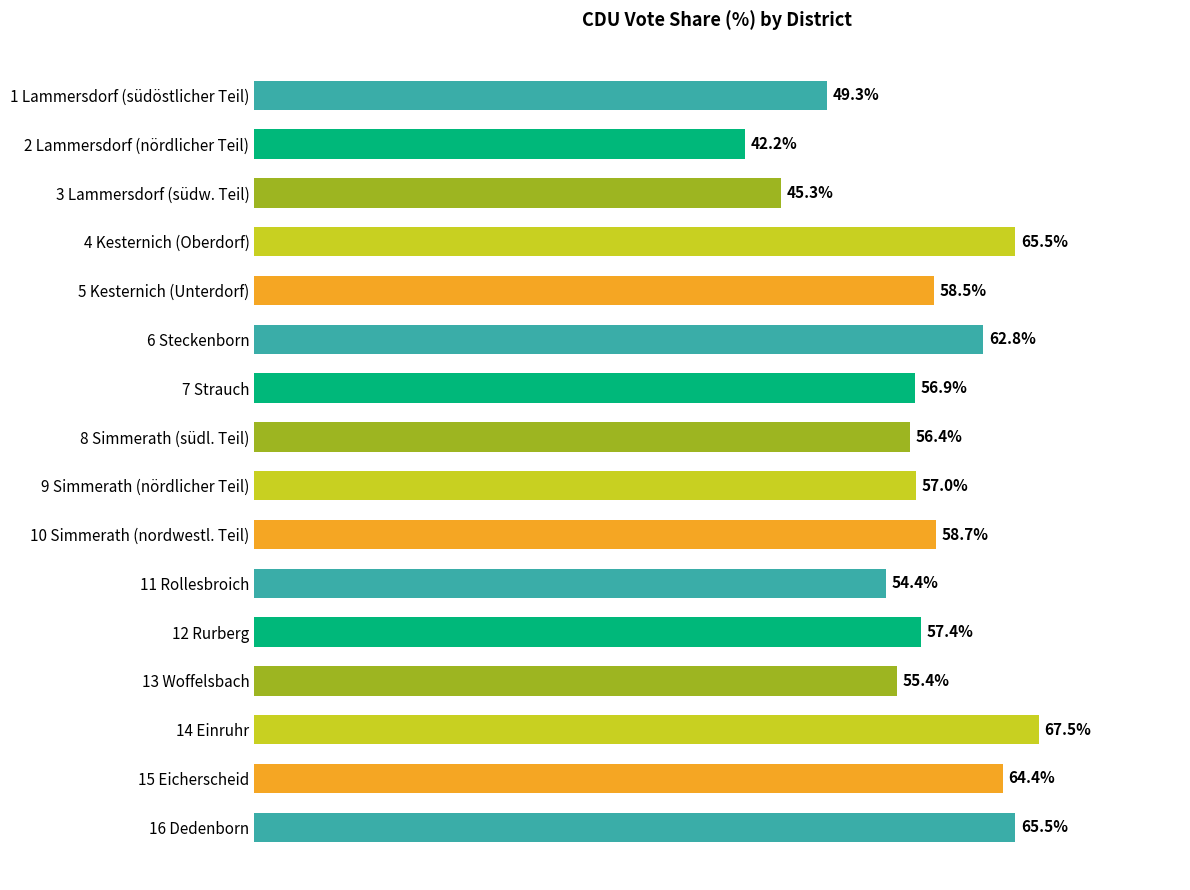

What is the label of the 1st bar from the top?

1 Lammersdorf (südöstlicher Teil)